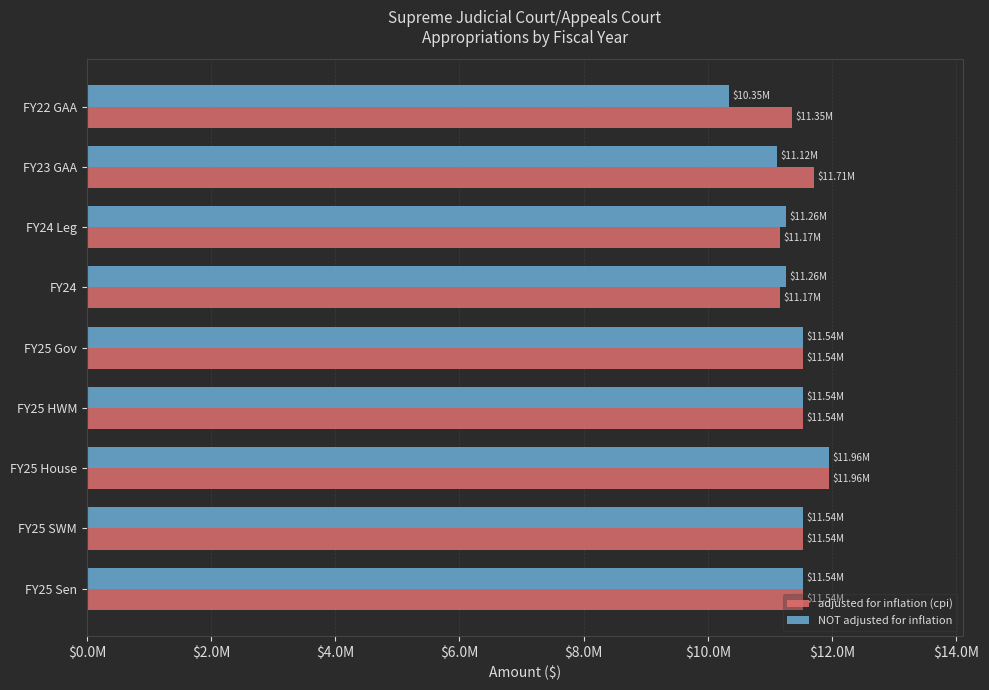

What is the average value of the NOT adjusted for inflation series?

11343883